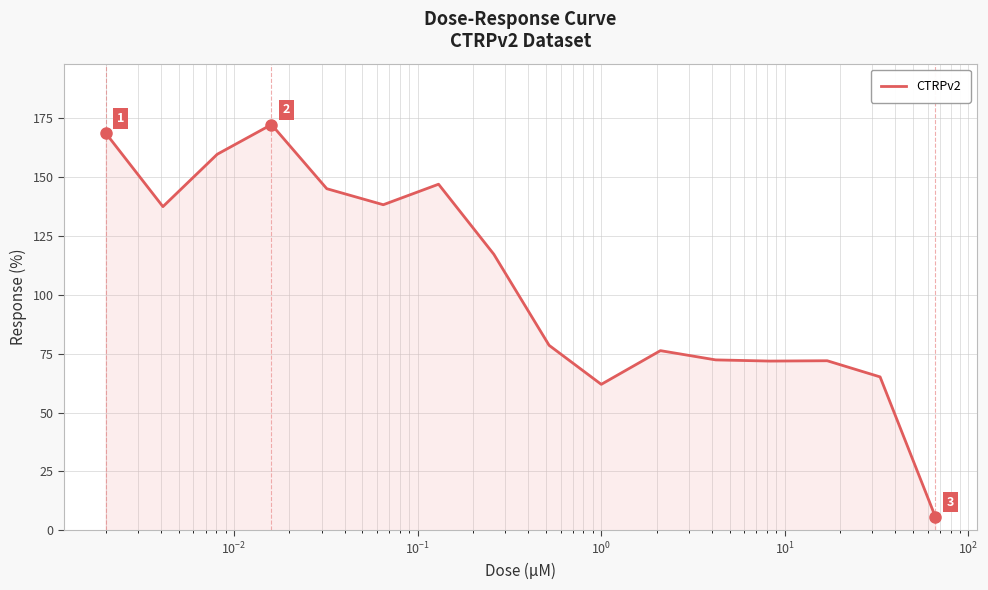

What is the greatest value displayed?

172.1